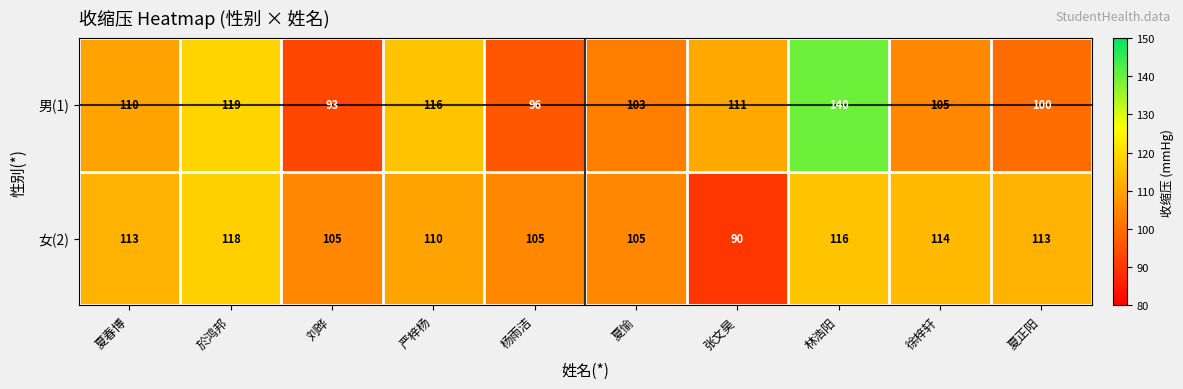

What is the maximum value shown in the chart?

140